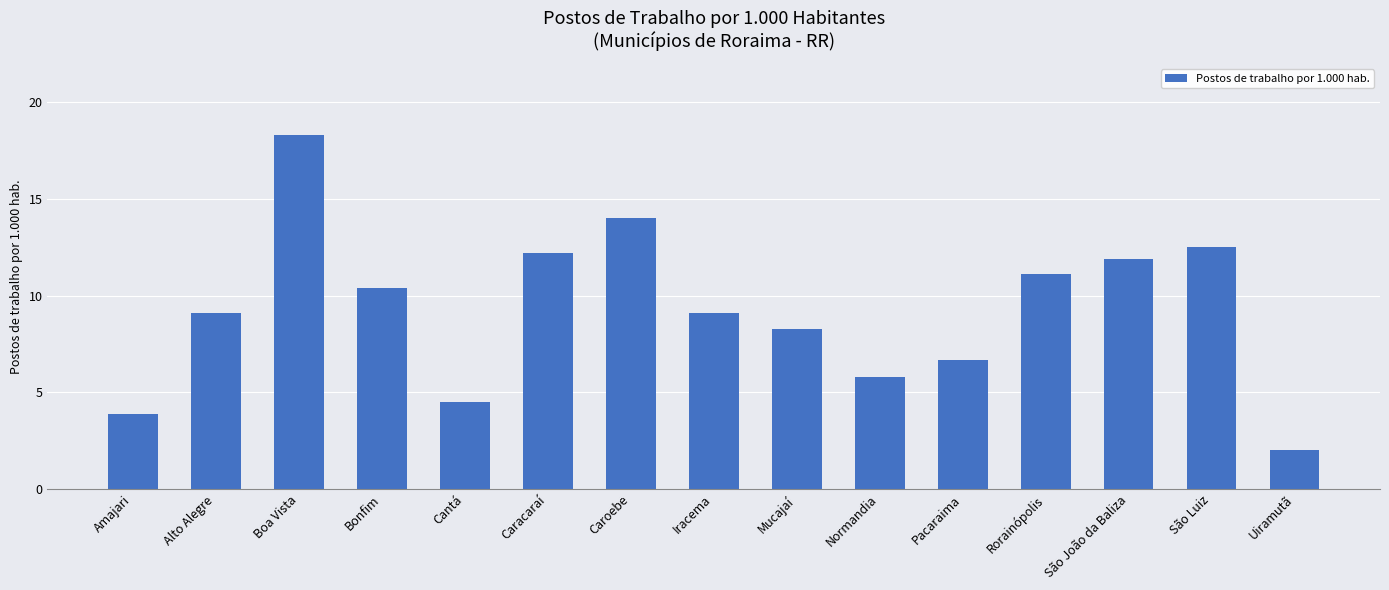

What is the minimum value shown in the chart?

2.0